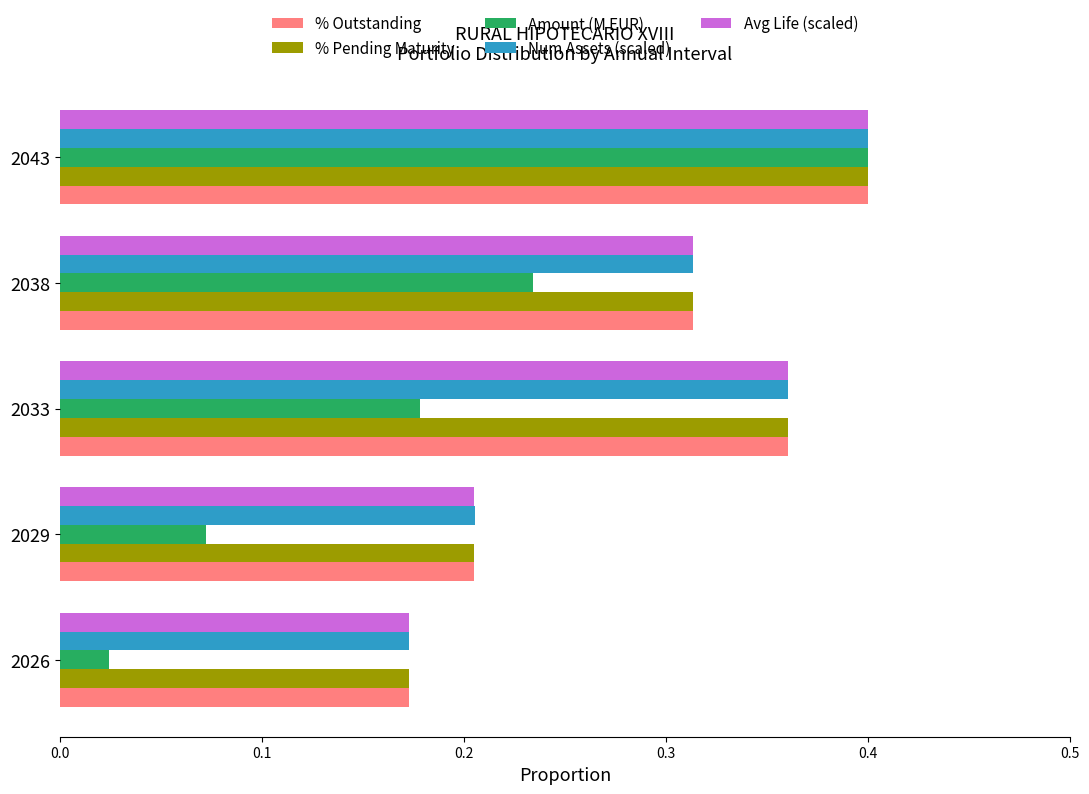

What is the sum of the Avg Life (scaled) values at 2026 and 2033?

0.5